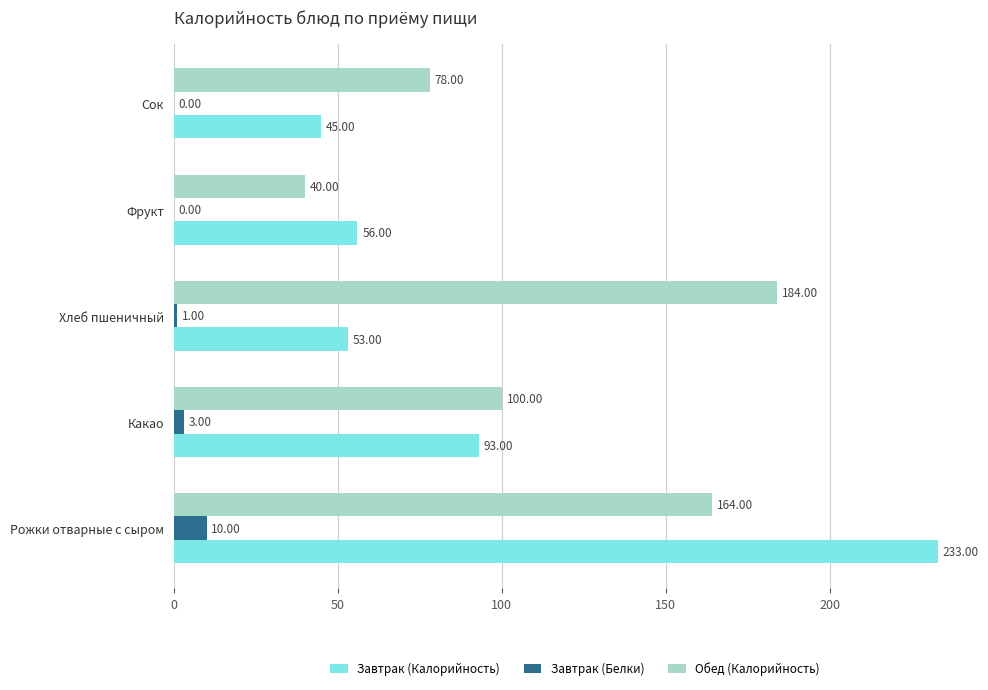

What is the total value across all series at Сок?

123